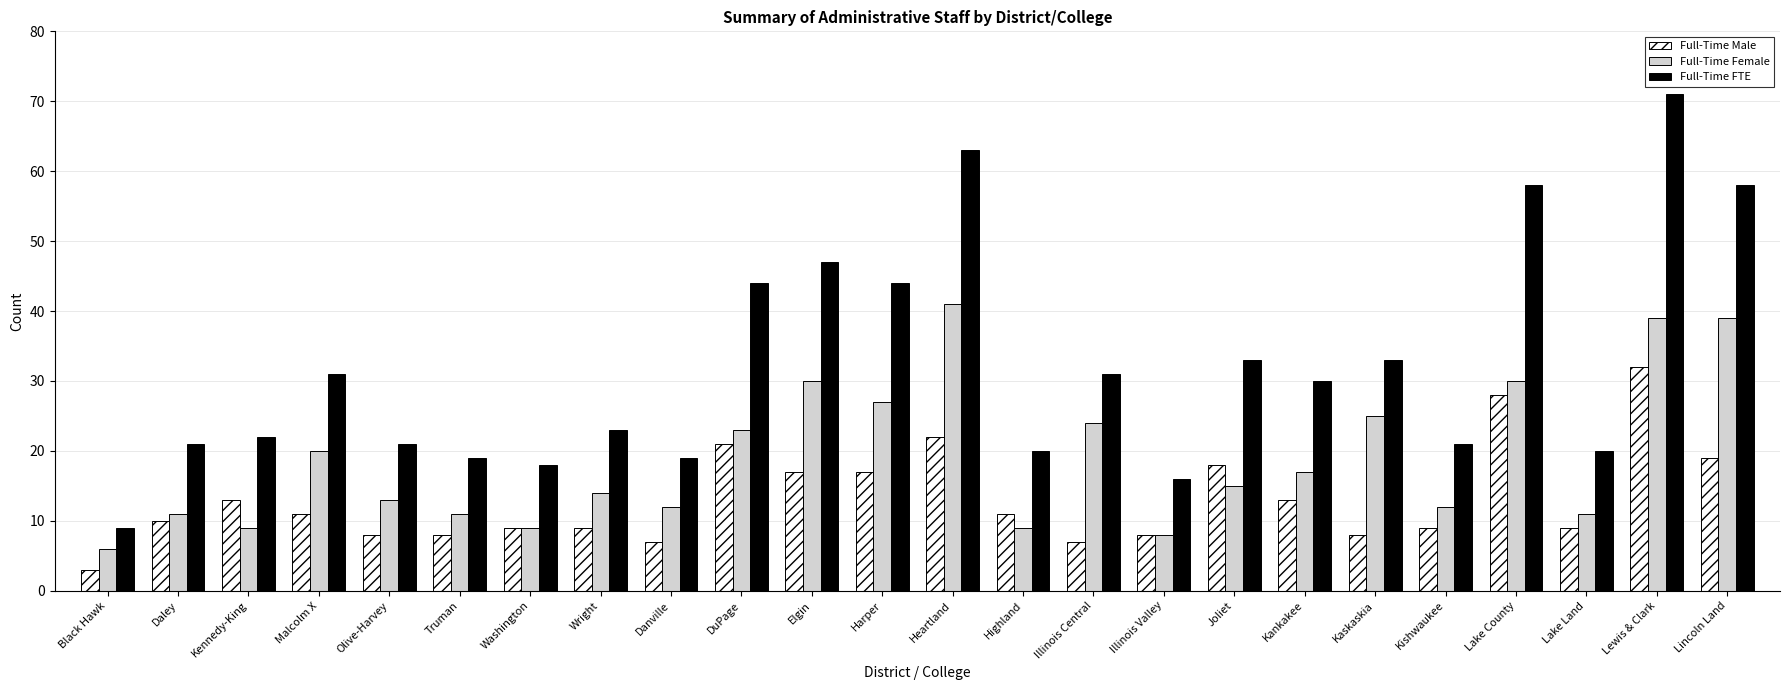

At Joliet, list the series in order from largest to smallest.

Full-Time FTE, Full-Time Male, Full-Time Female